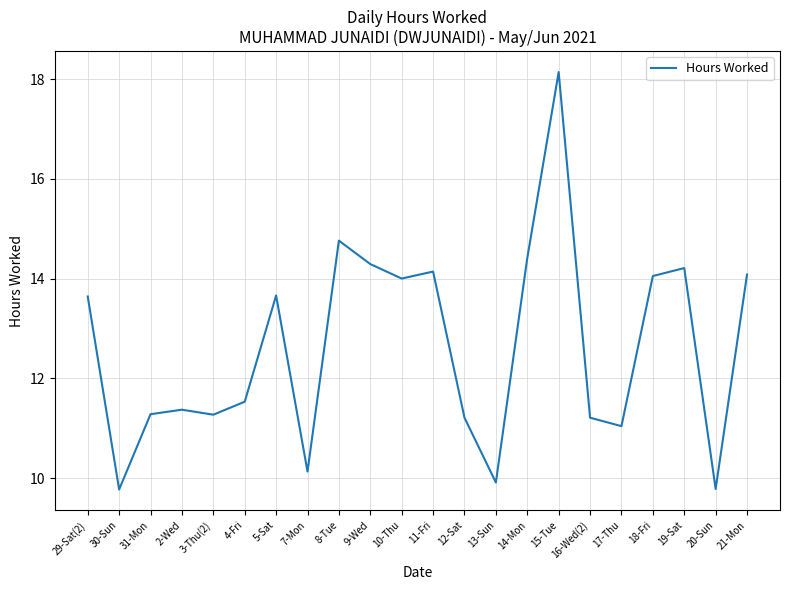

What is the change in value from 13-Sun to 20-Sun?

-0.1